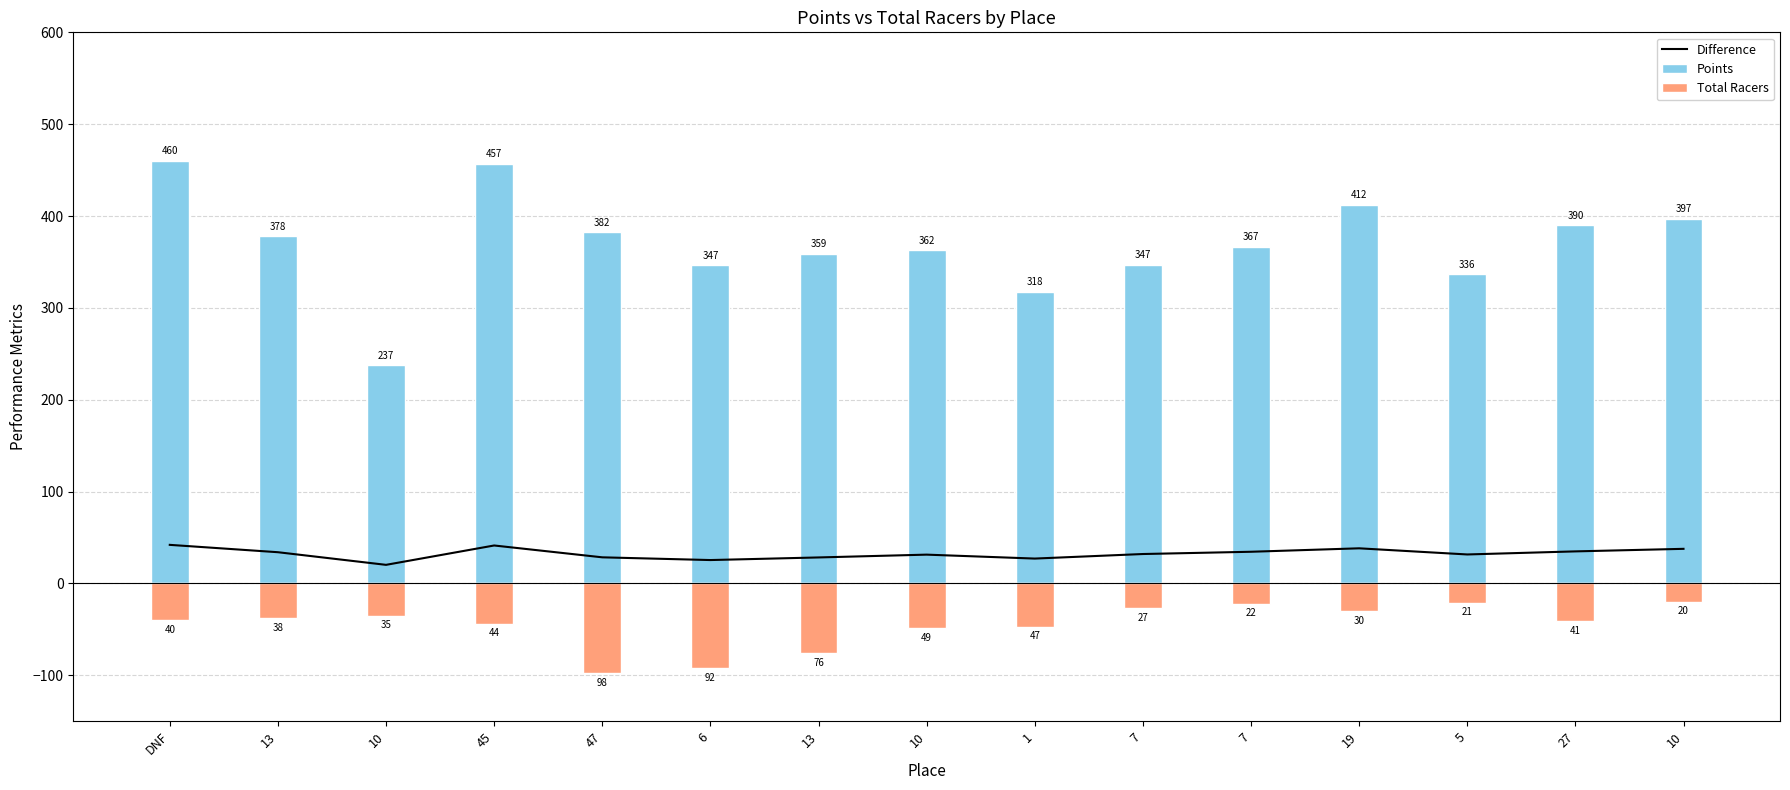

The value of Difference at 6 is 25.5. True or false?

True